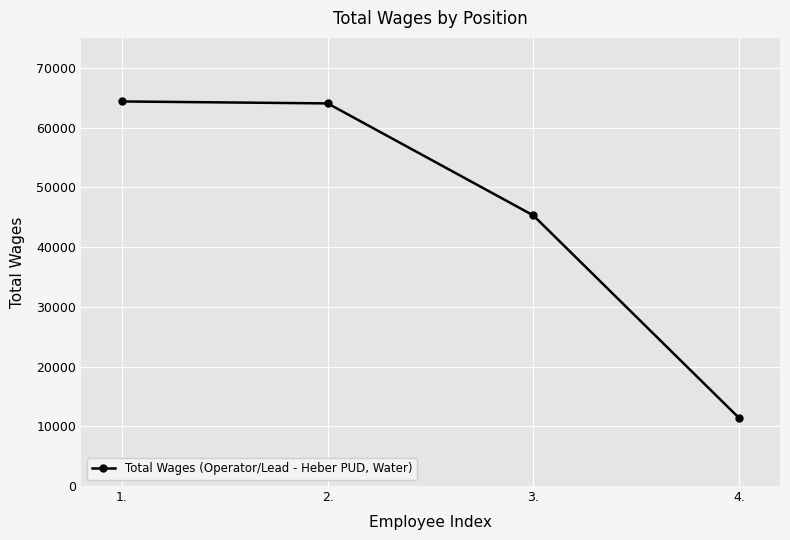

What is the change in value from 2. to 4.?

-52619